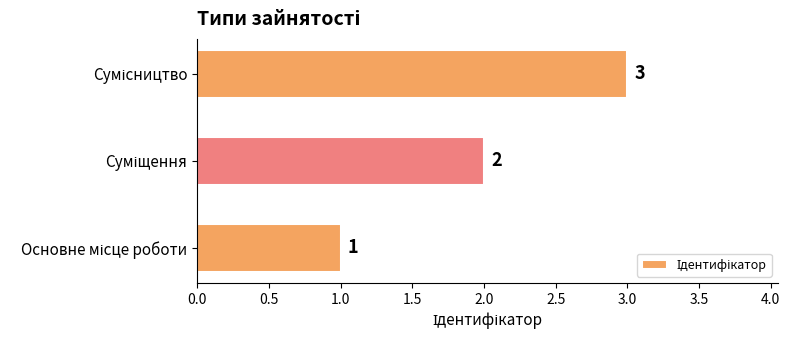

How many values are between 1 and 3?

3